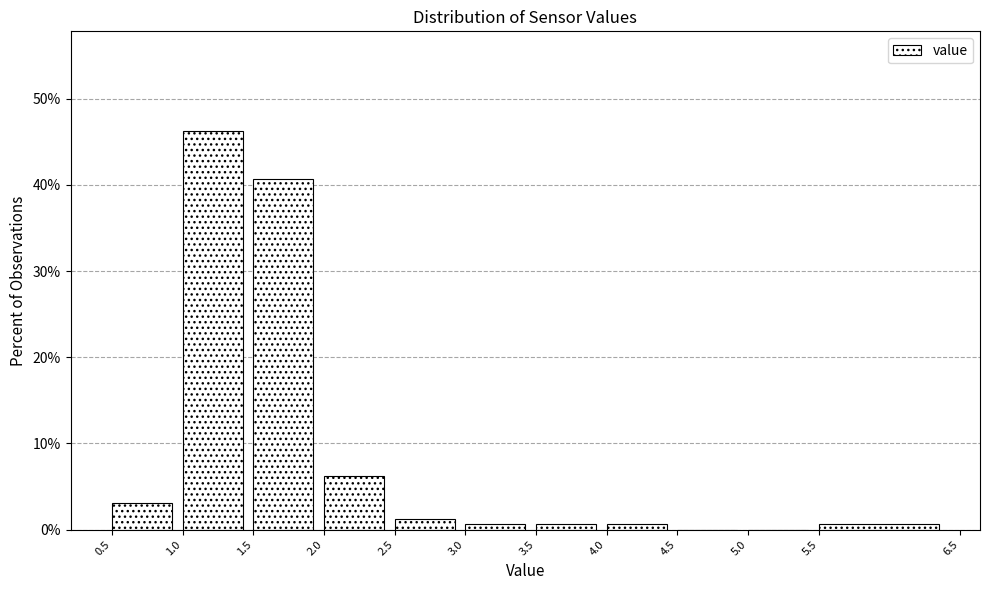

How tall is the bar that spans 2.5 to 3.0 on the x-axis? The values are not printed on the chart, so give them approximately, as read against the axis.

1